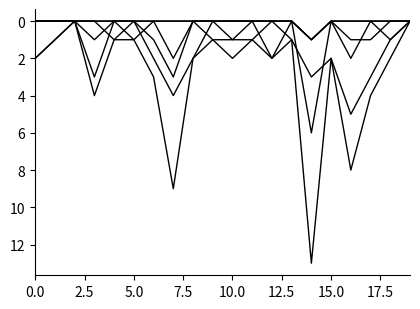

How many lines are shown in the chart?

6